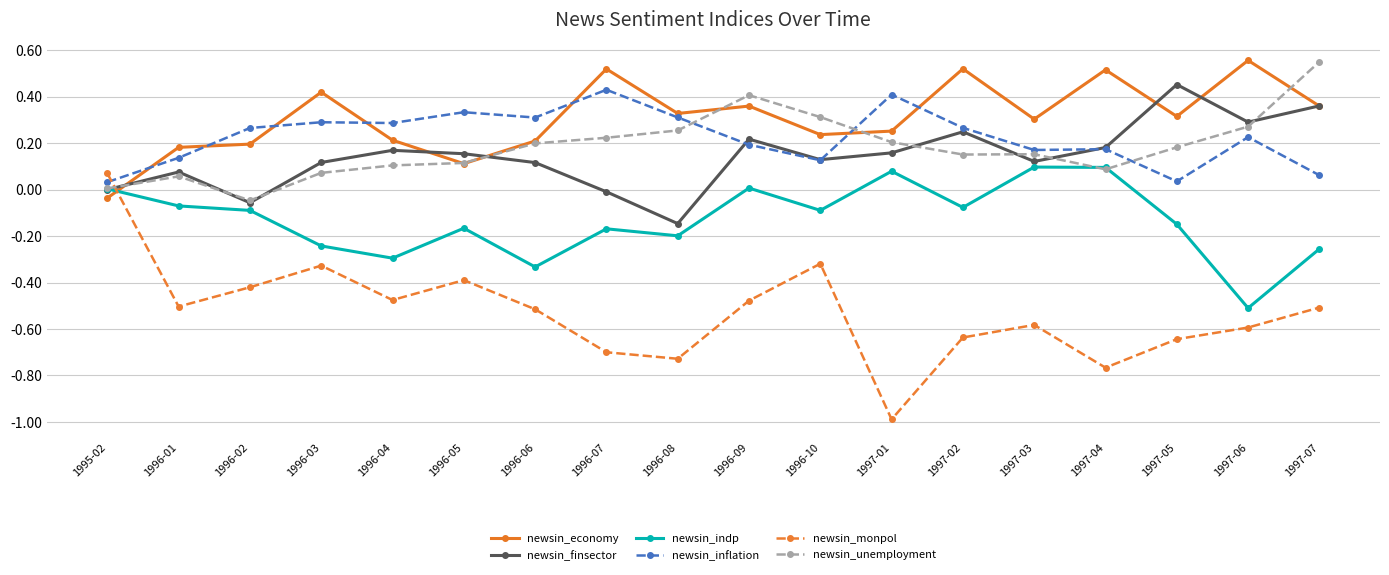

The newsin_indp series shows -0.3 at 1996-08. True or false?

False